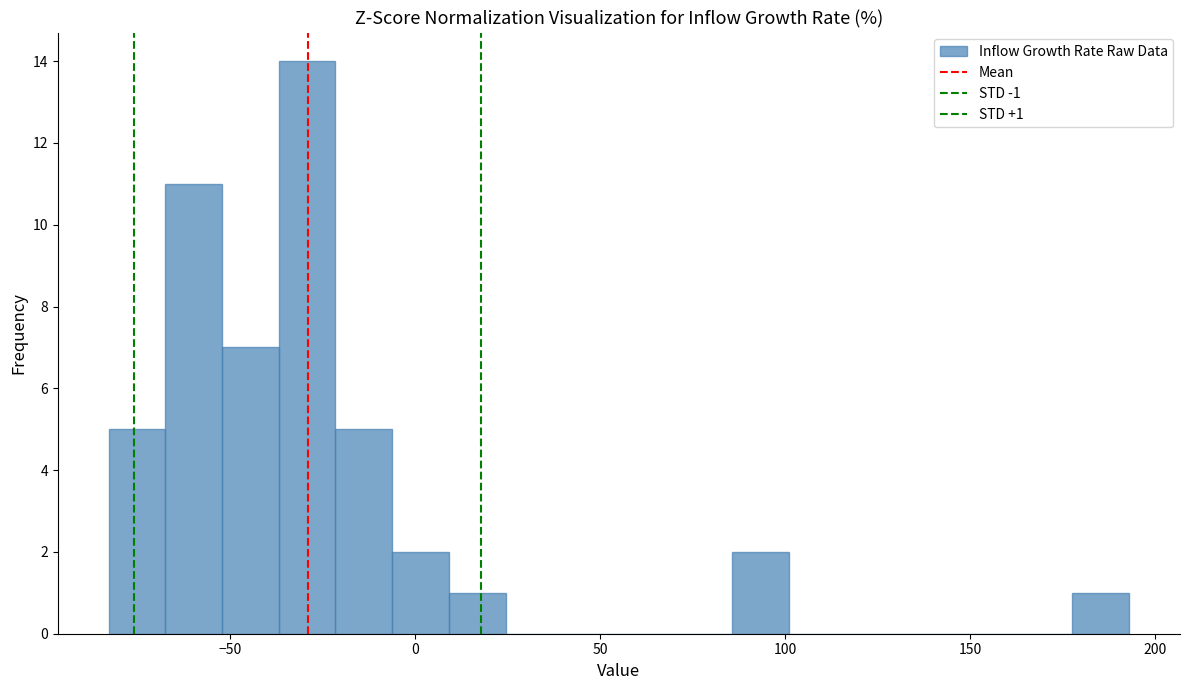

Around what value on the x-axis is the tallest bar? Give the approximate position of its centre, as read against the axis.

-30